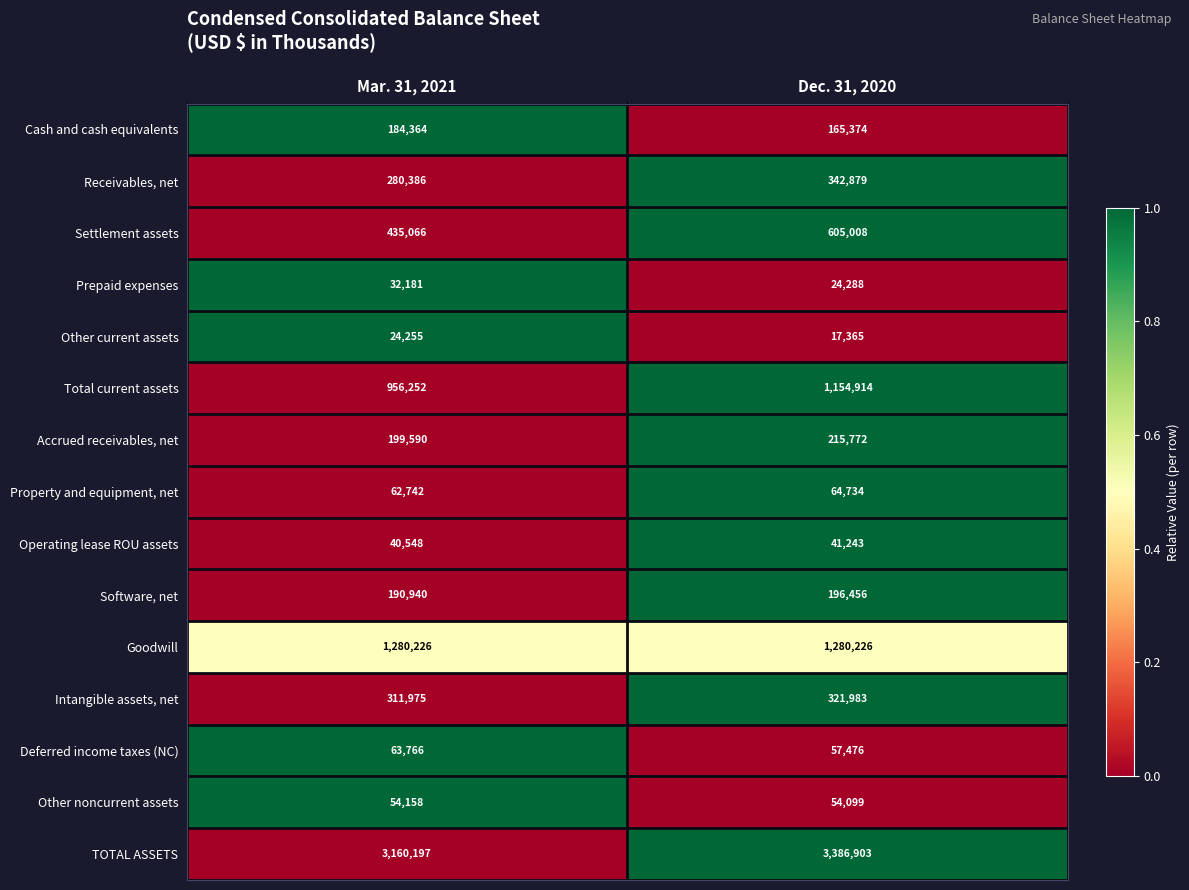

What is the minimum value for Other noncurrent assets?

54099